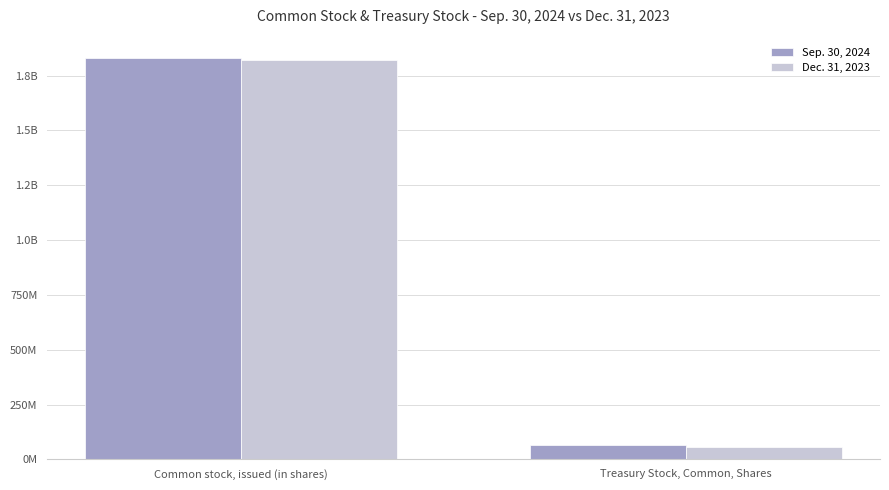

What is the difference between the maximum and minimum values in the Sep. 30, 2024 series?

1767104613